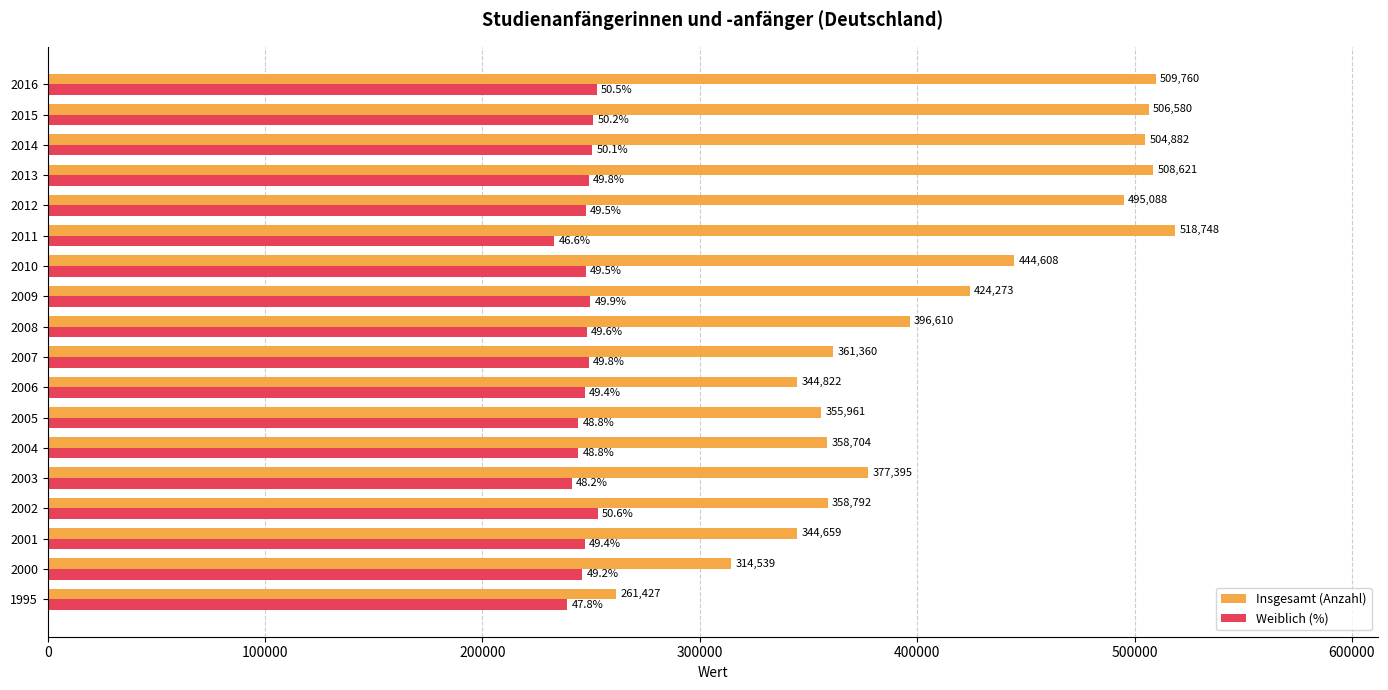

Is it true that Weiblich (%) equals 368672 at 2005?

False